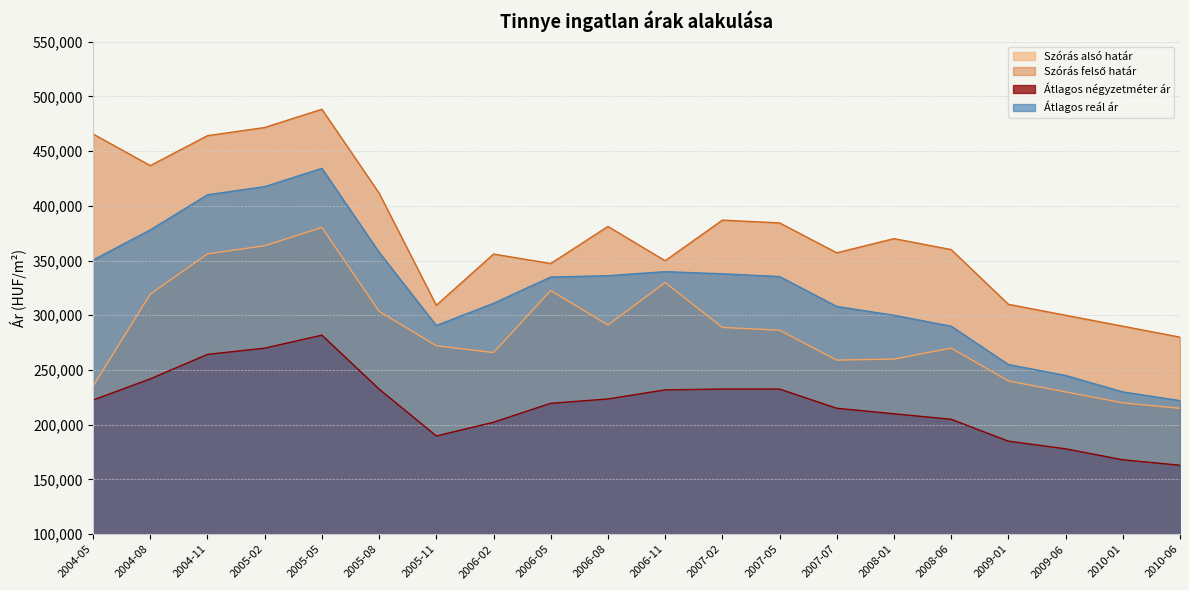

At 2009-06, list the series in order from smallest to largest.

Átlagos négyzetméter ár, Szórás alsó határ, Átlagos reál ár, Szórás felső határ